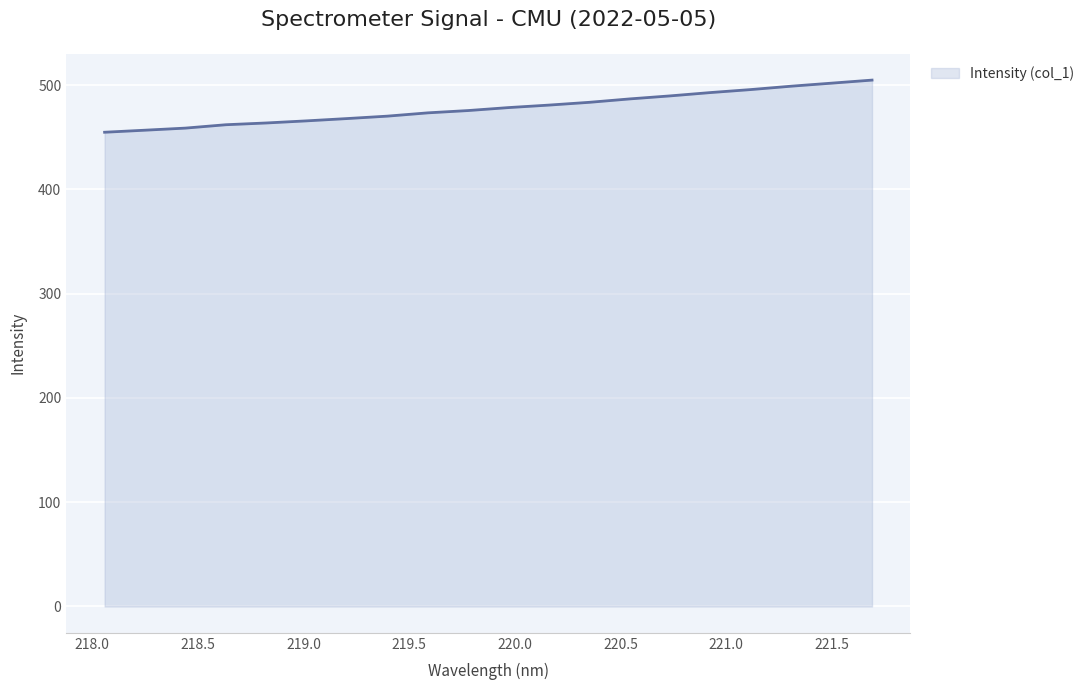

What is the greatest value displayed?

504.8